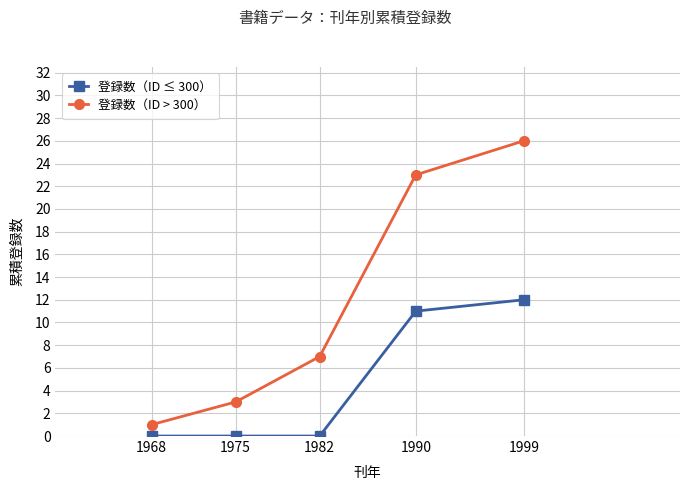

Where is 登録数（ID ≤ 300） nearest to the value 6?

1990